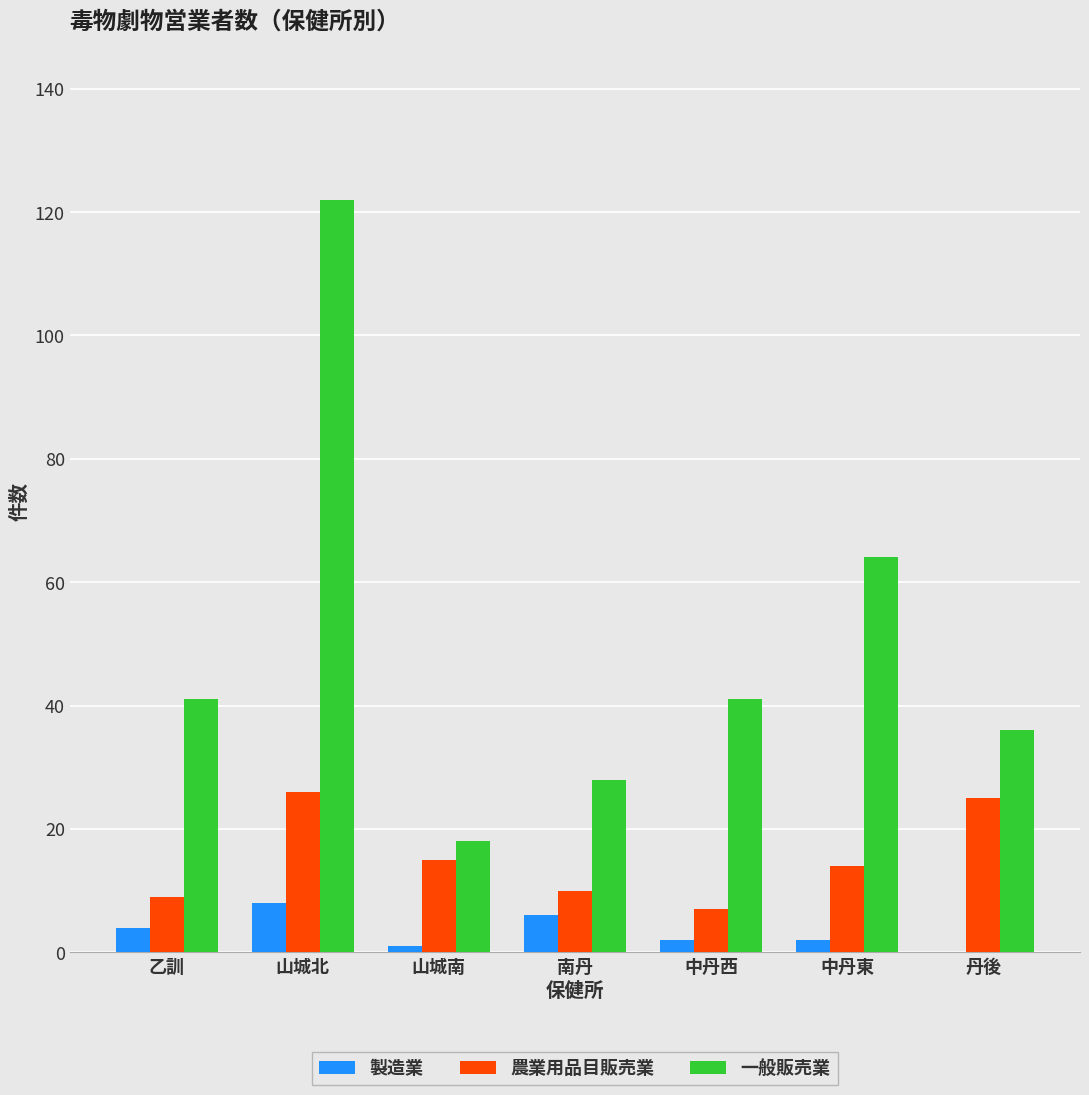

Reading left to right, what are all the values shown in this chart?

製造業: 乙訓=4	山城北=8	山城南=1	南丹=6	中丹西=2	中丹東=2	丹後=0
農業用品目販売業: 乙訓=9	山城北=26	山城南=15	南丹=10	中丹西=7	中丹東=14	丹後=25
一般販売業: 乙訓=41	山城北=122	山城南=18	南丹=28	中丹西=41	中丹東=64	丹後=36